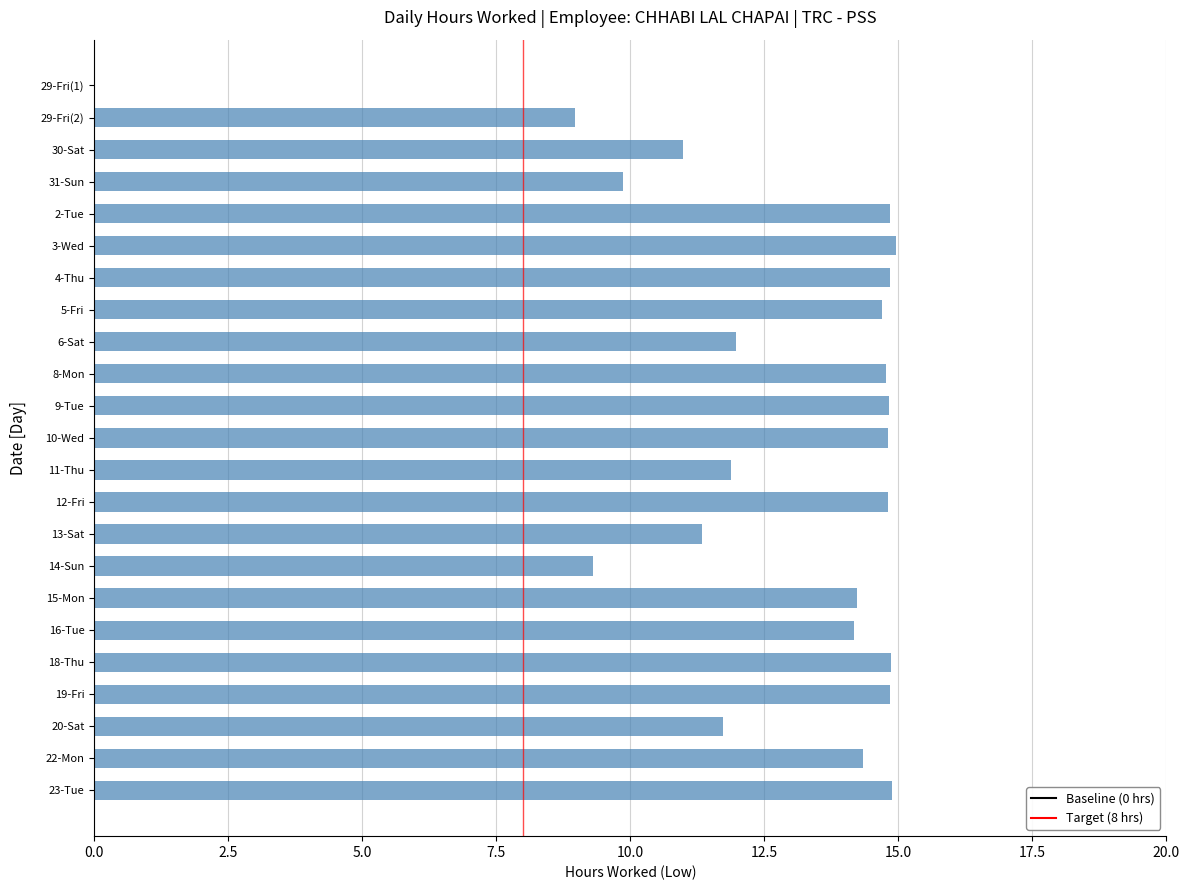

What is the change in value from 29-Fri(2) to 8-Mon?

+5.8